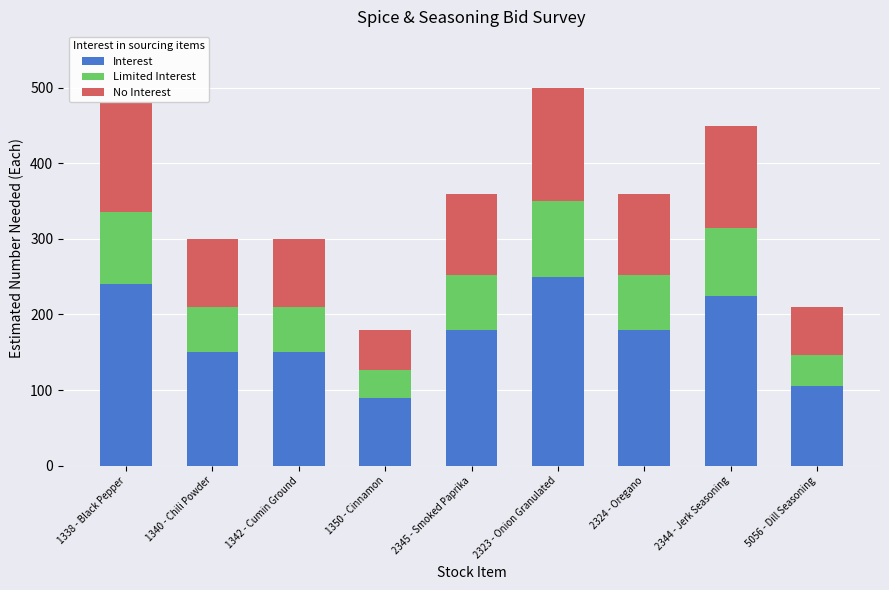

At which label does Interest reach its minimum?

1350 - Cinnamon